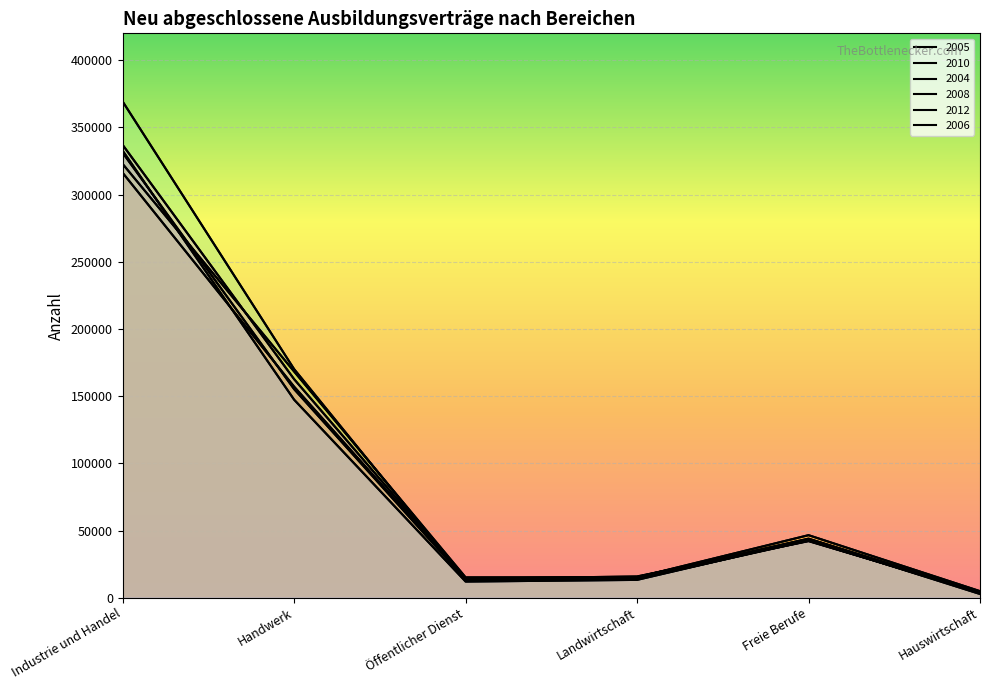

What is the minimum value shown in the chart?

2763